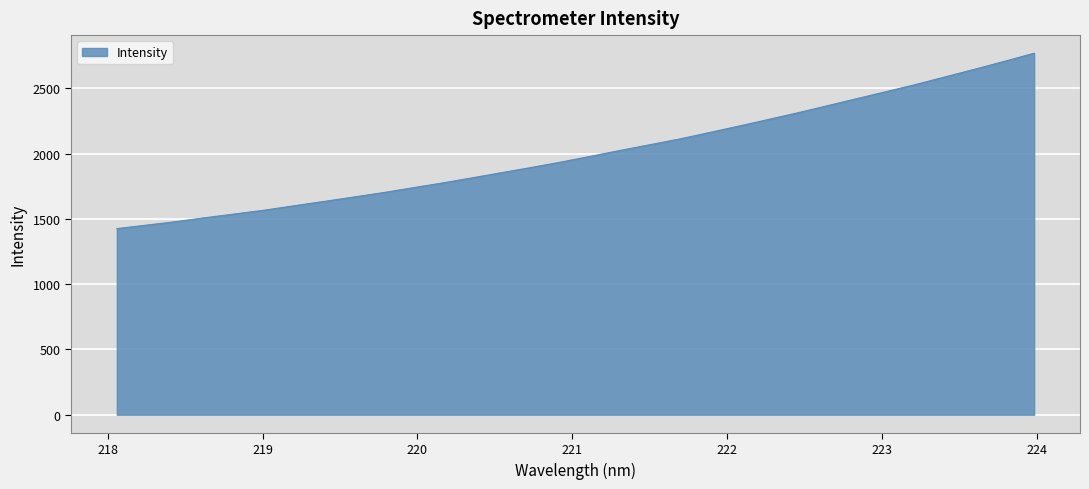

What is the maximum value shown in the chart?

2770.3